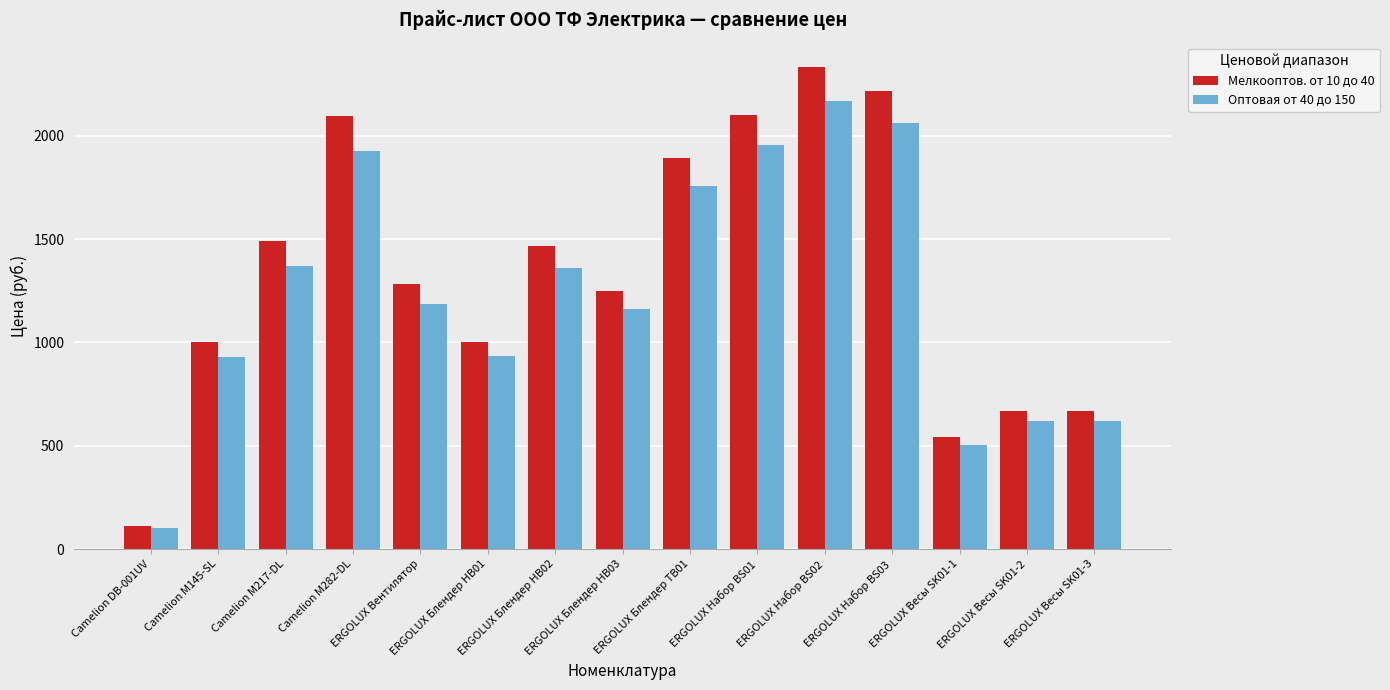

Does the chart contain any negative values?

No